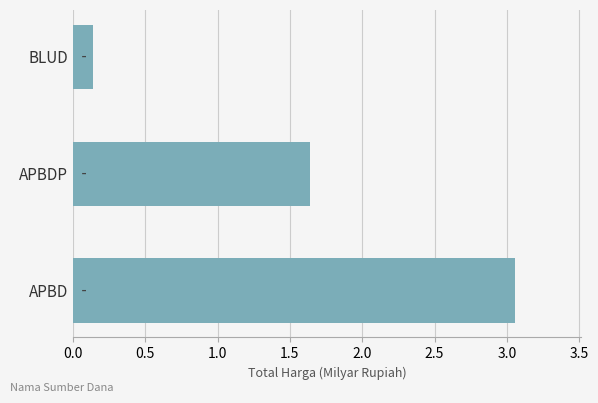

Which category has the highest value across all series?

APBD